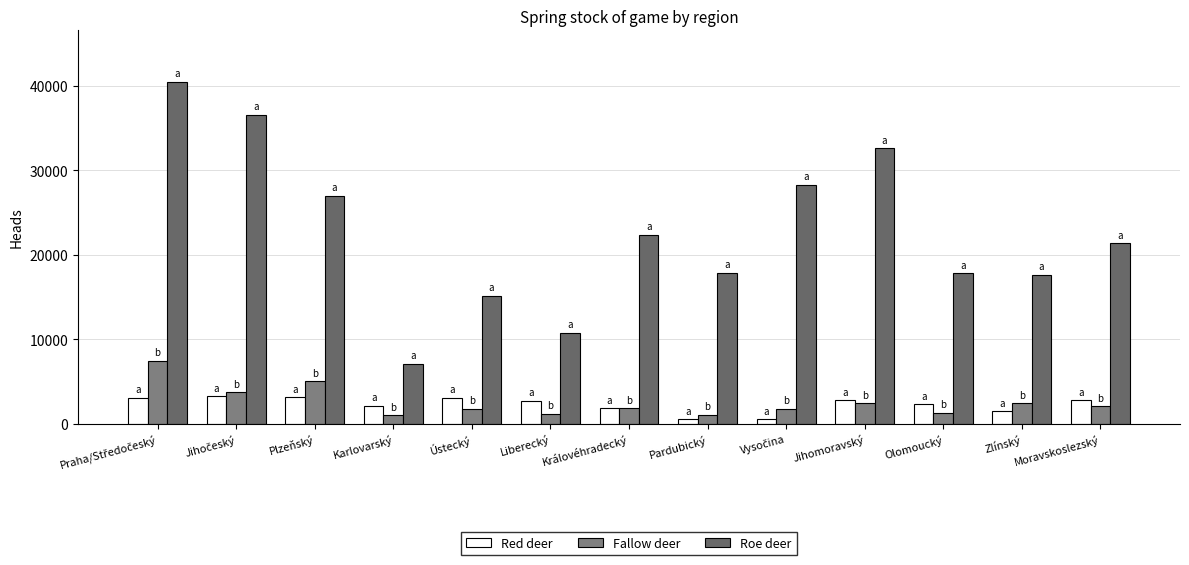

Where is Roe deer nearest to the value 23801?

Královéhradecký